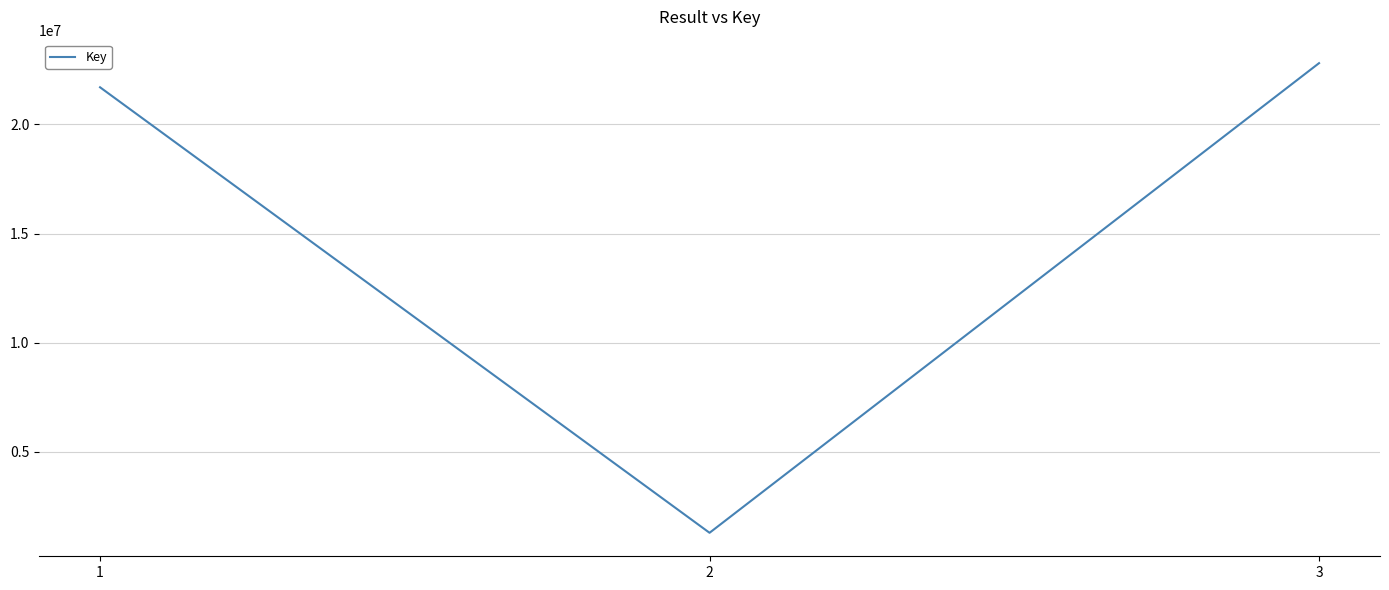

How many lines are shown in the chart?

1